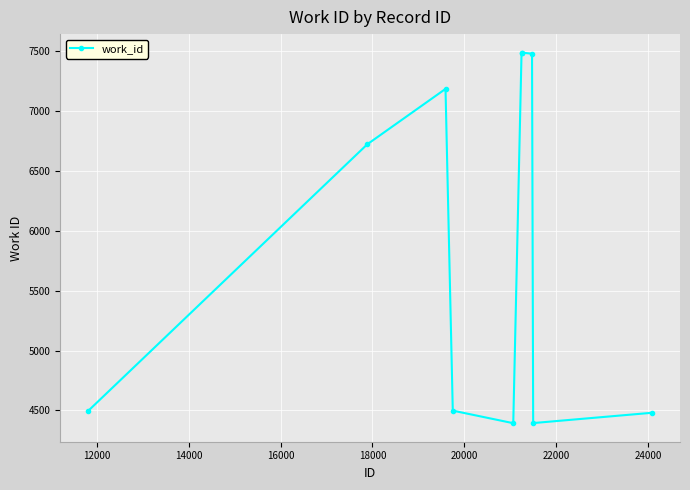

What is the difference between the maximum and second lowest values?

3096